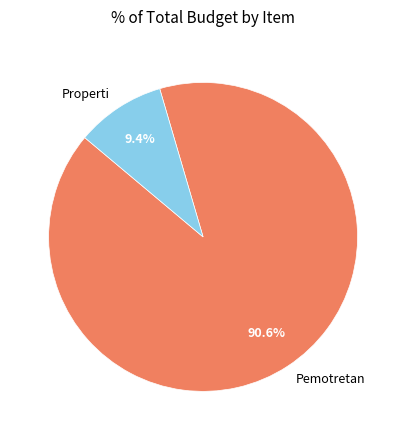

Do Properti and Pemotretan together represent more than half of the pie?

Yes